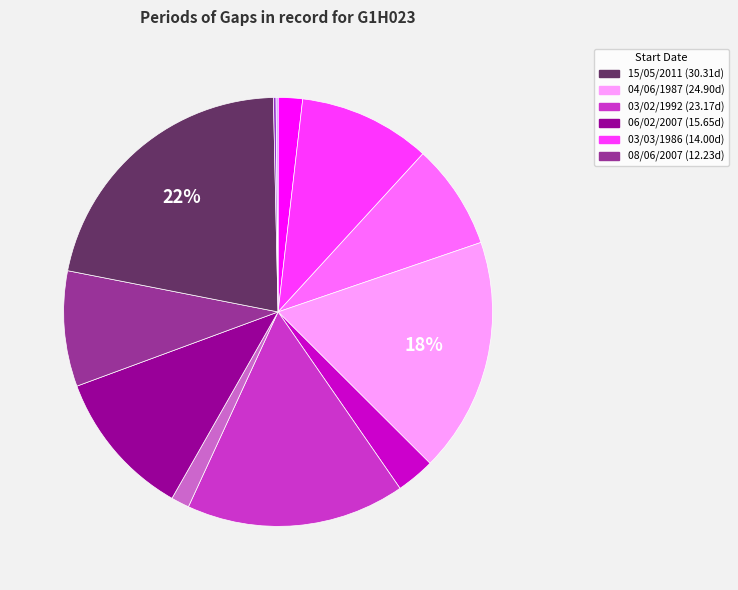

Is there any slice that represents more than half of the pie?

No